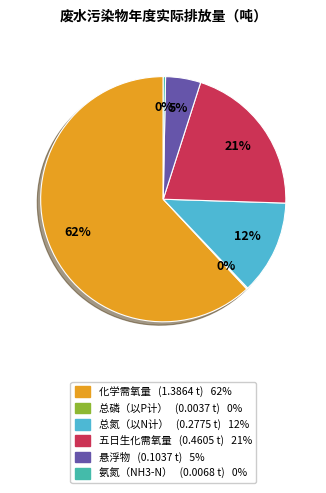

To the nearest percent, what percentage of the pie is 总氮（以N计）?

12%